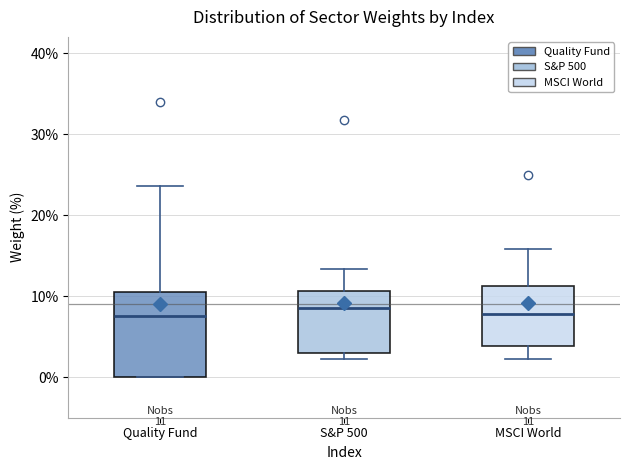

Comparing the boxes themselves (not the whiskers), which one is the tallest?

Quality Fund